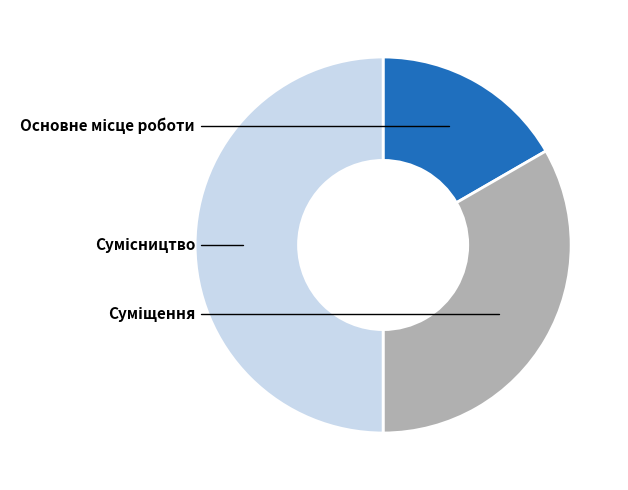

Which slice is the largest?

Сумісництво